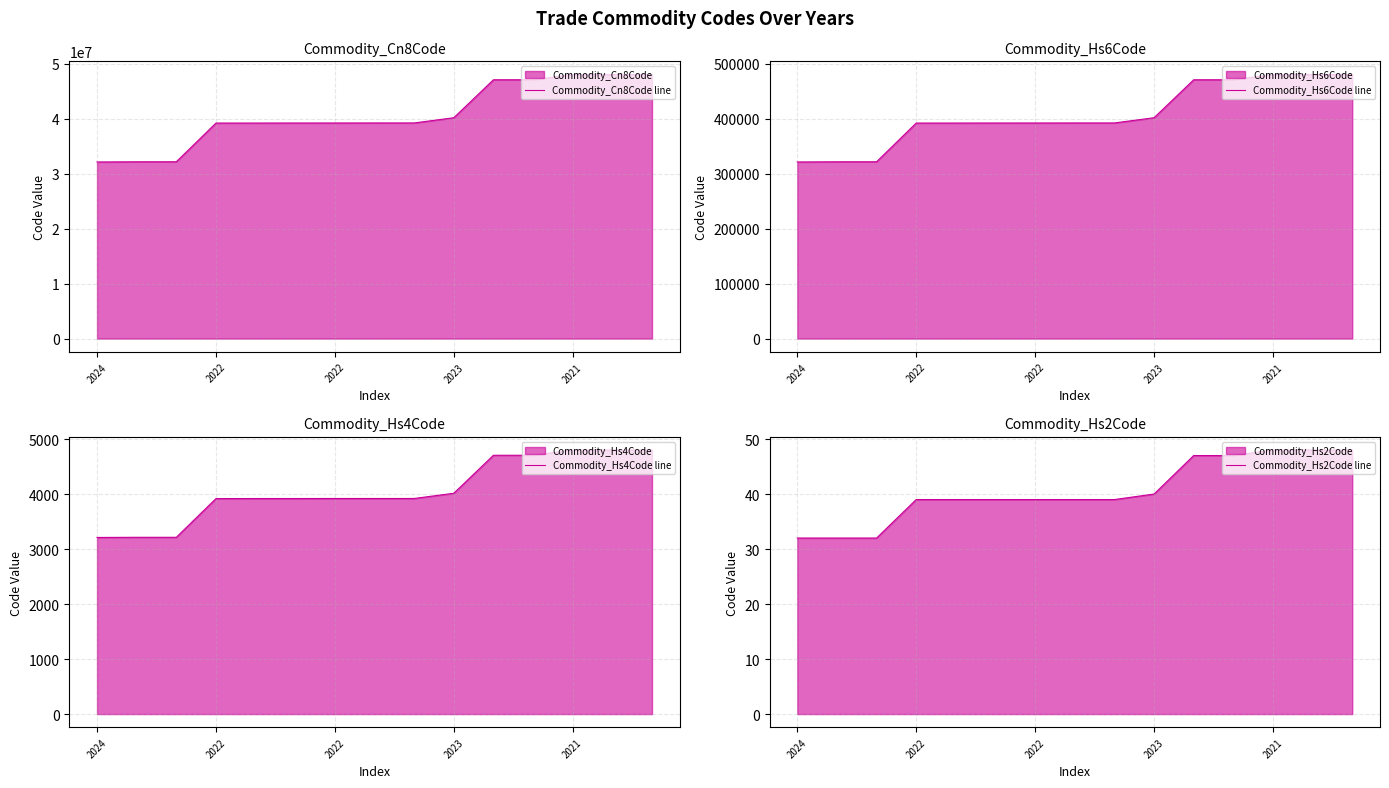

At which category is the sum across all series the highest?

14